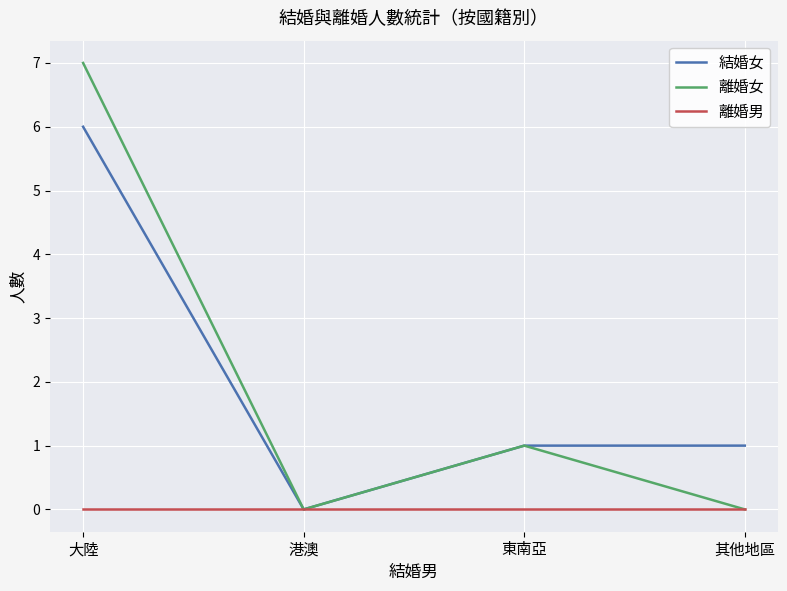

What value does the 結婚女 series have at 大陸?

6